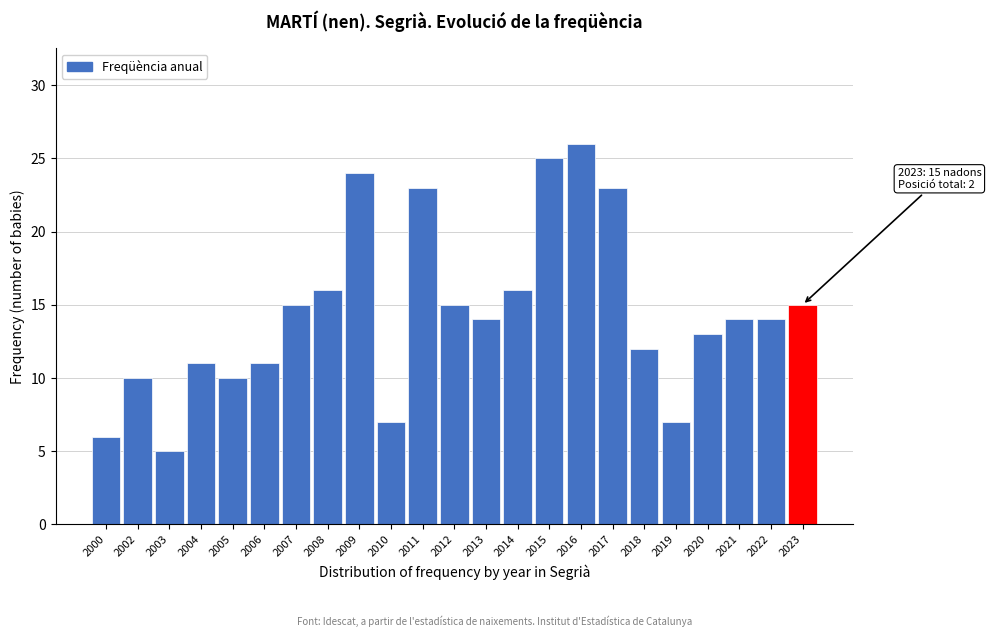

Reading right to left, what are all the values shown in this chart?

2023=15	2022=14	2021=14	2020=13	2019=7	2018=12	2017=23	2016=26	2015=25	2014=16	2013=14	2012=15	2011=23	2010=7	2009=24	2008=16	2007=15	2006=11	2005=10	2004=11	2003=5	2002=10	2000=6